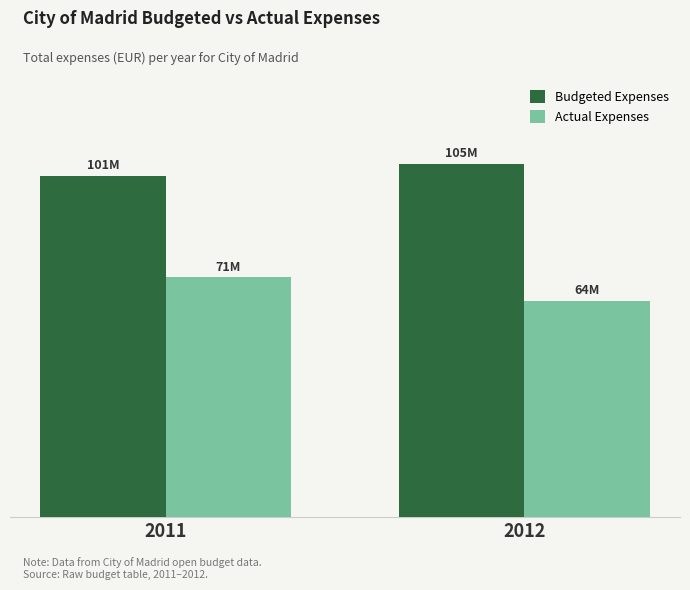

Rank the series by their average value, from highest to lowest.

Budgeted Expenses, Actual Expenses